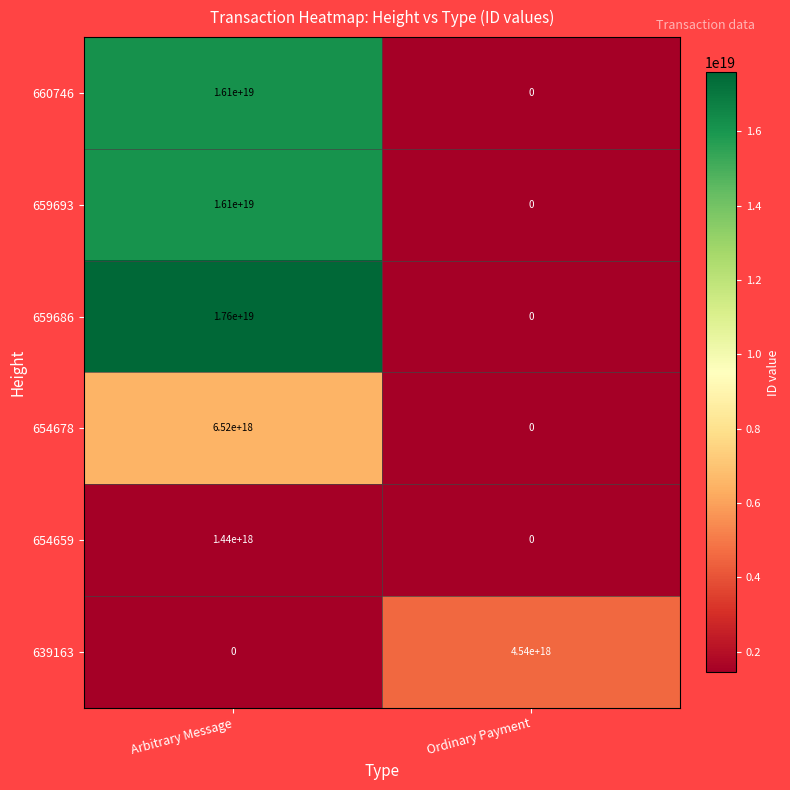

Between Arbitrary Message and Ordinary Payment, which series saw the biggest shift?

659686